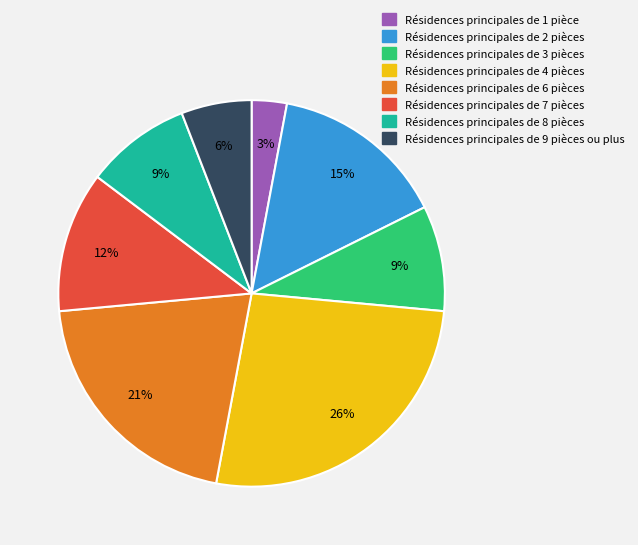

To the nearest percent, what is the average slice percentage?

12%